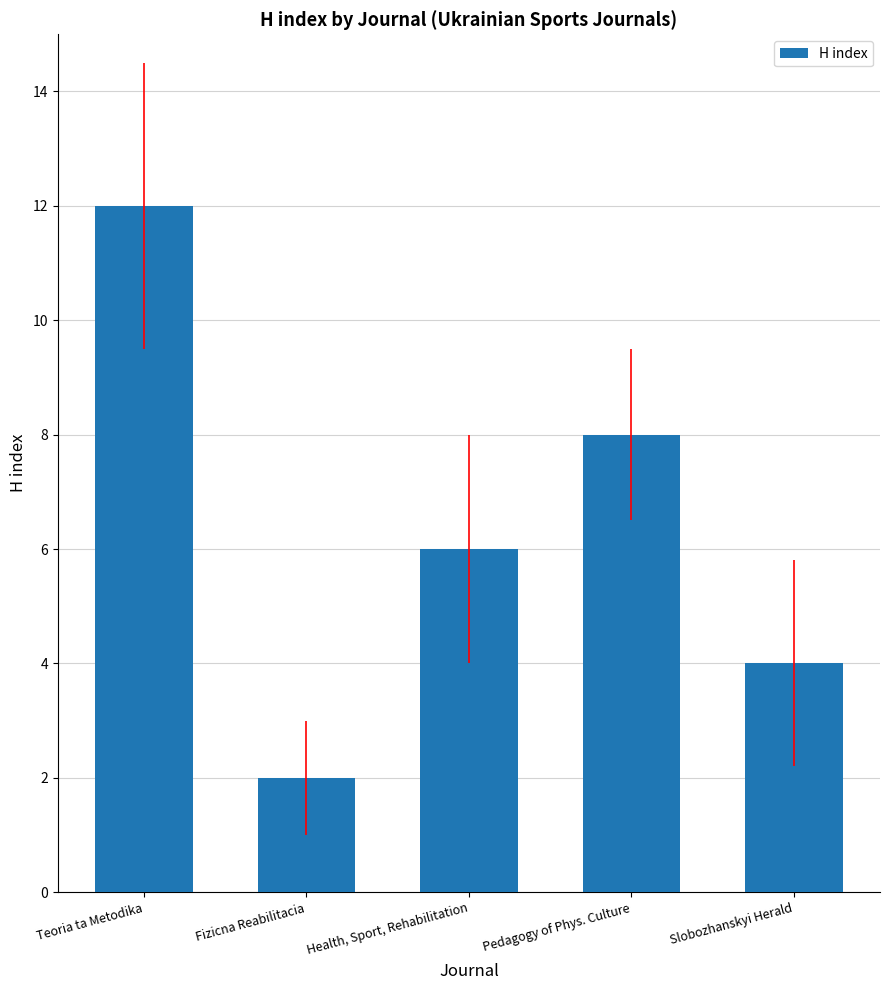

Is it true that the value at Slobozhanskyi Herald is 4?

True